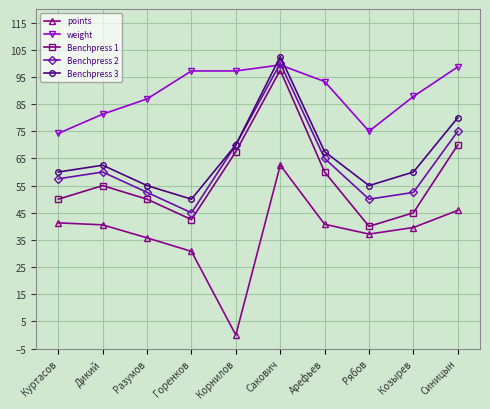

At which label does Benchpress 1 reach its minimum?

Рябов